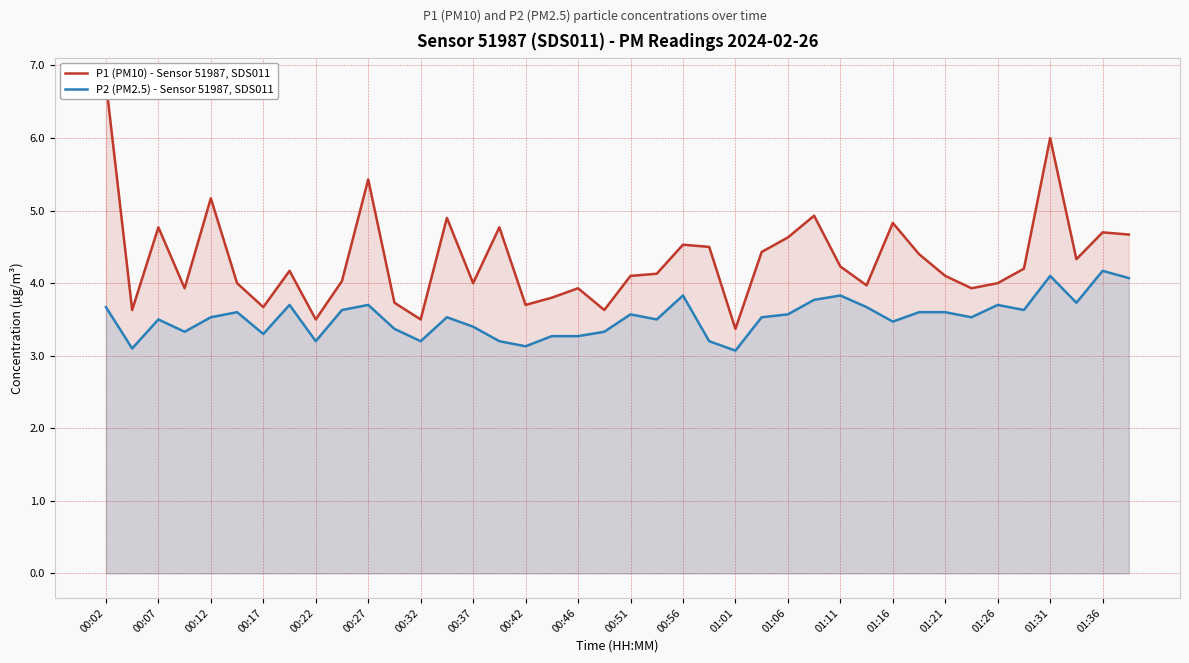

True or false: P1 (PM10) - Sensor 51987, SDS011 has a value of 3.0 at 00:02.

False